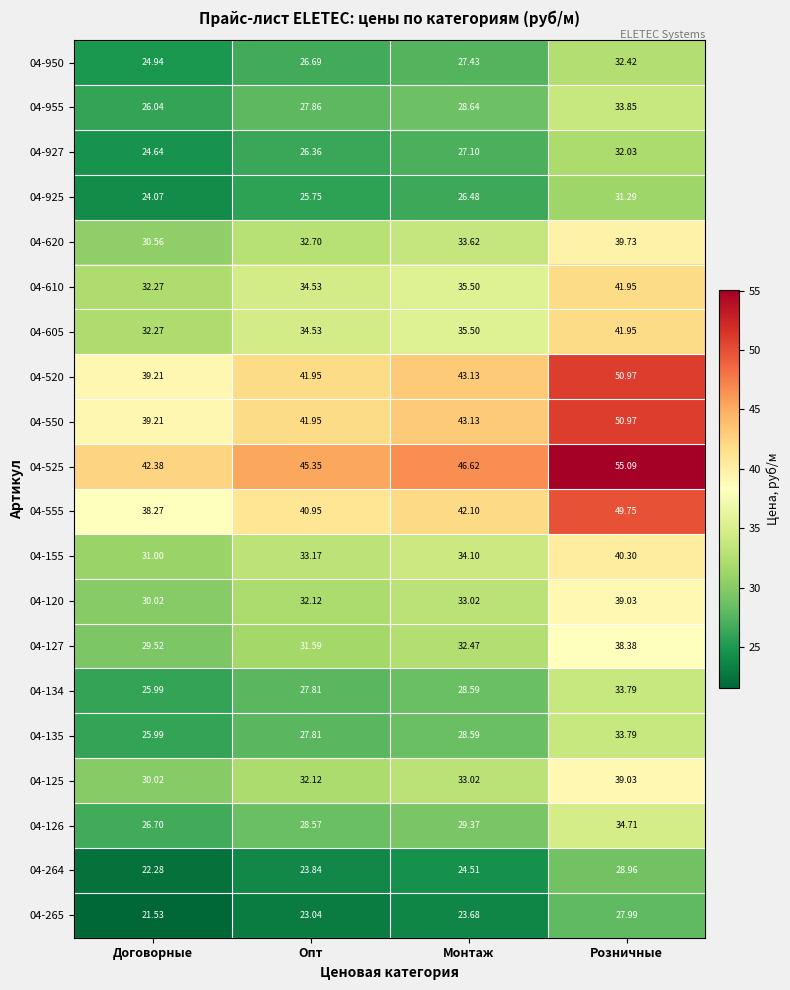

At which category is the sum across all series the highest?

Розничные